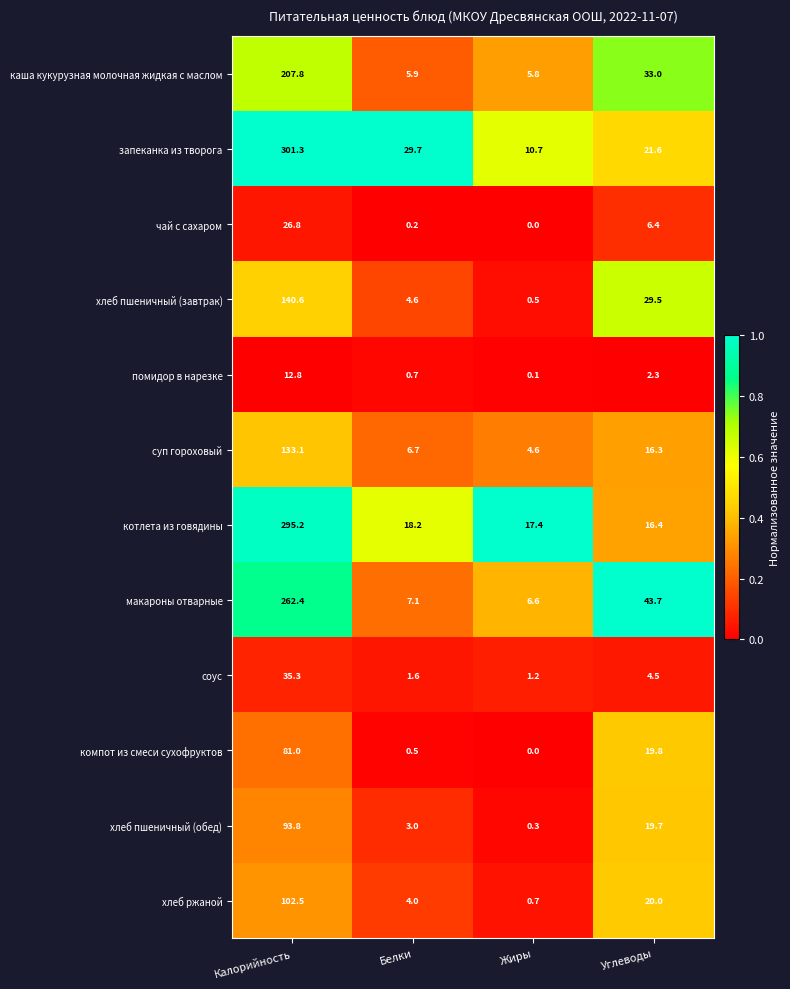

True or false: чай с сахаром has a value of 6.4 at Углеводы.

True